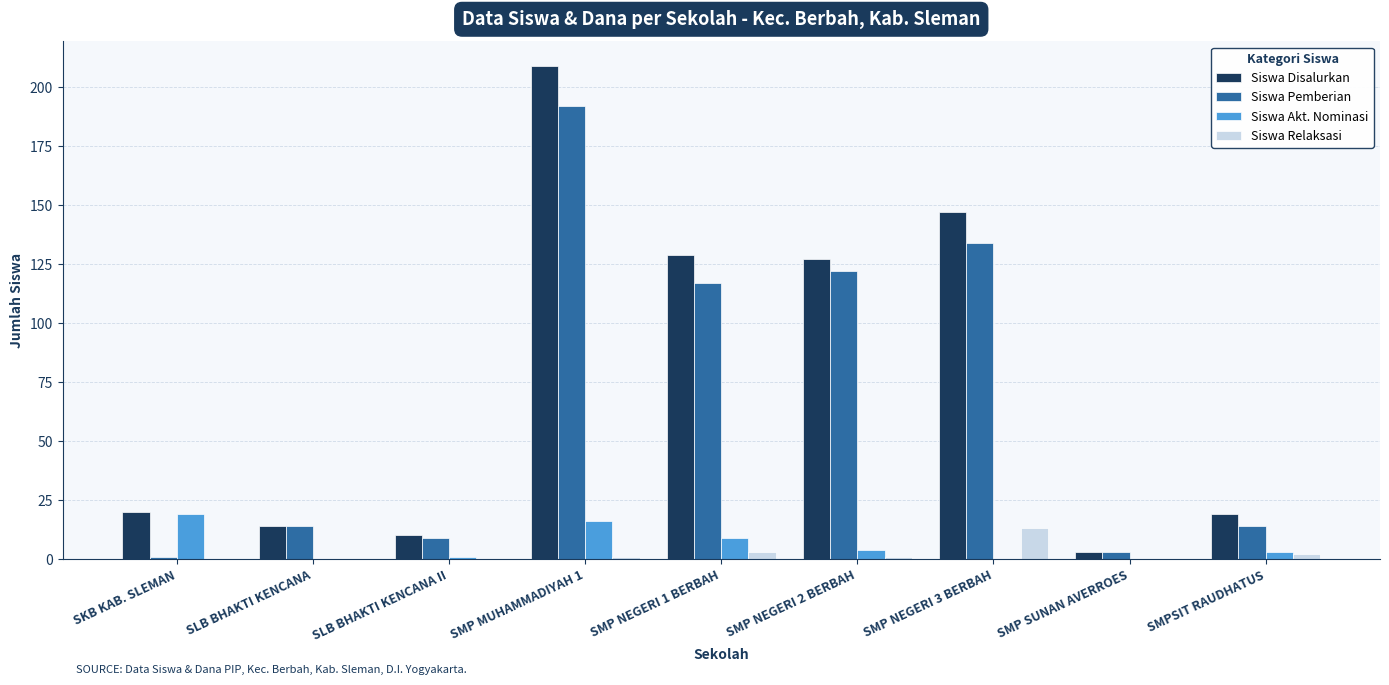

What is the greatest value displayed?

209